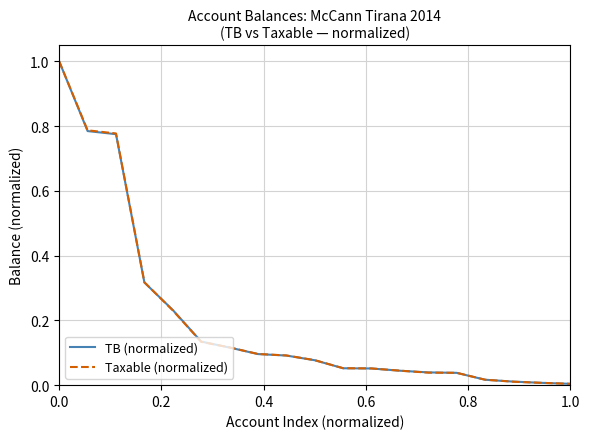

What is the highest value of the Taxable (normalized) series?

1.0